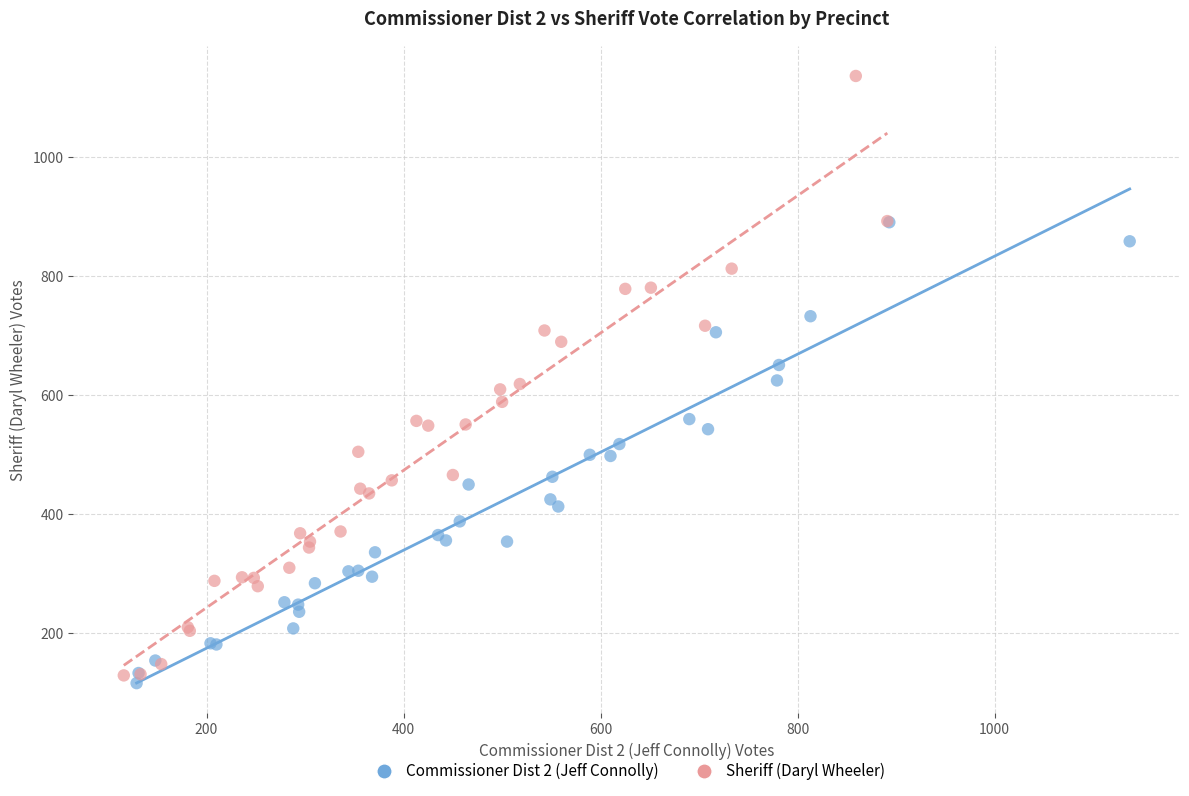

Which series contains the lowest Y value?

Commissioner Dist 2 (Jeff Connolly)